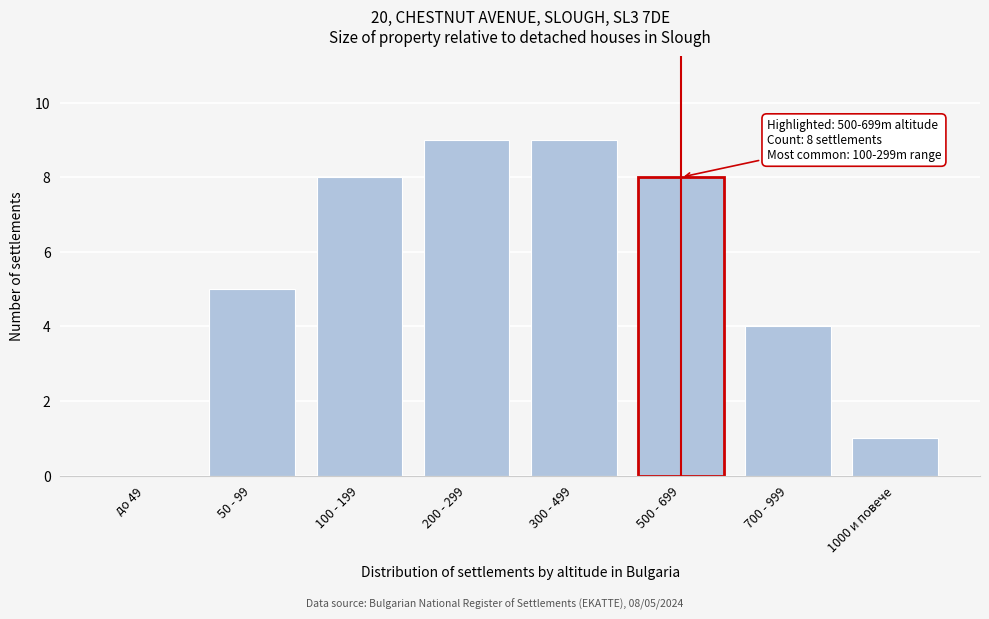

Reading right to left, transcribe all the data shown in this chart.

1000 и повече=1	700 - 999=4	500 - 699=8	300 - 499=9	200 - 299=9	100 - 199=8	50 - 99=5	до 49=0